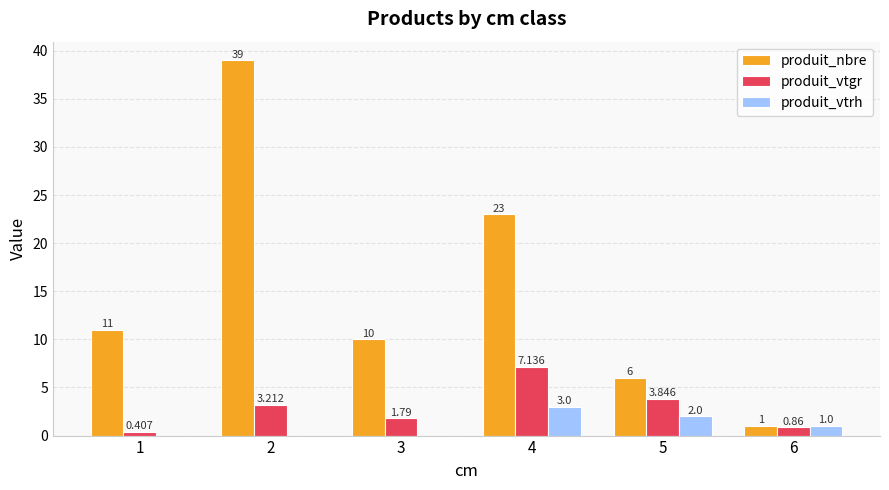

Is the value of produit_vtgr at 3 greater than the value of produit_vtrh at 2?

Yes